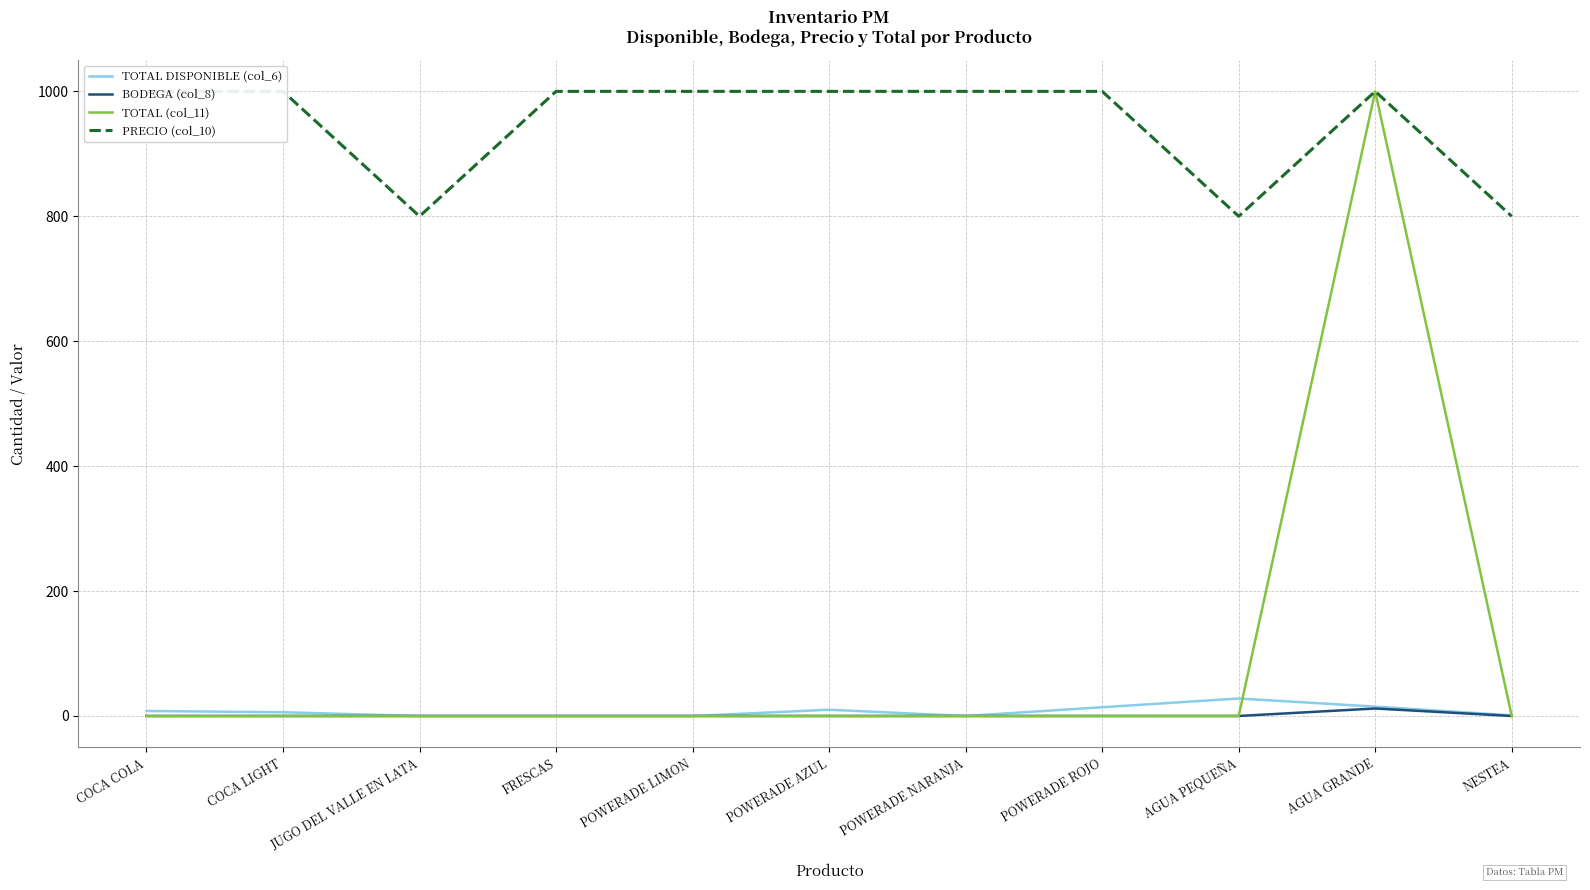

Which series has the largest total across all categories?

PRECIO (col_10)